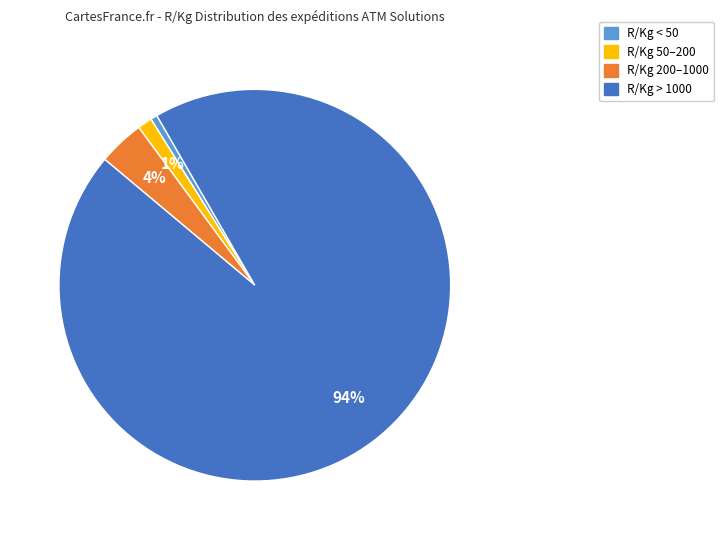

To the nearest percent, what is the average slice percentage?

25%